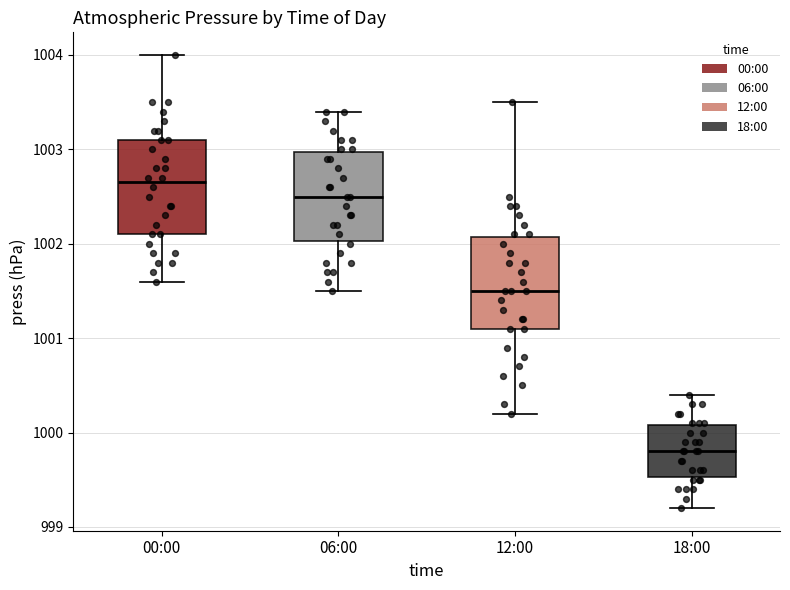

Which box's median line is the lowest?

18:00